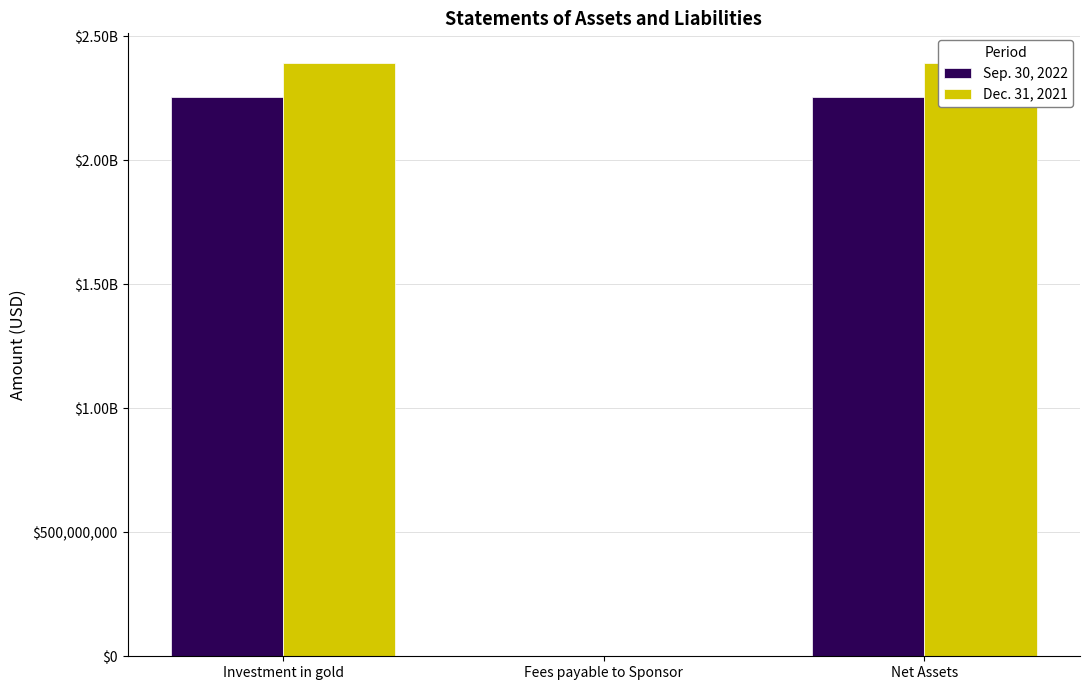

What is the difference between the Dec. 31, 2021 values at Fees payable to Sponsor and Investment in gold?

2391232419